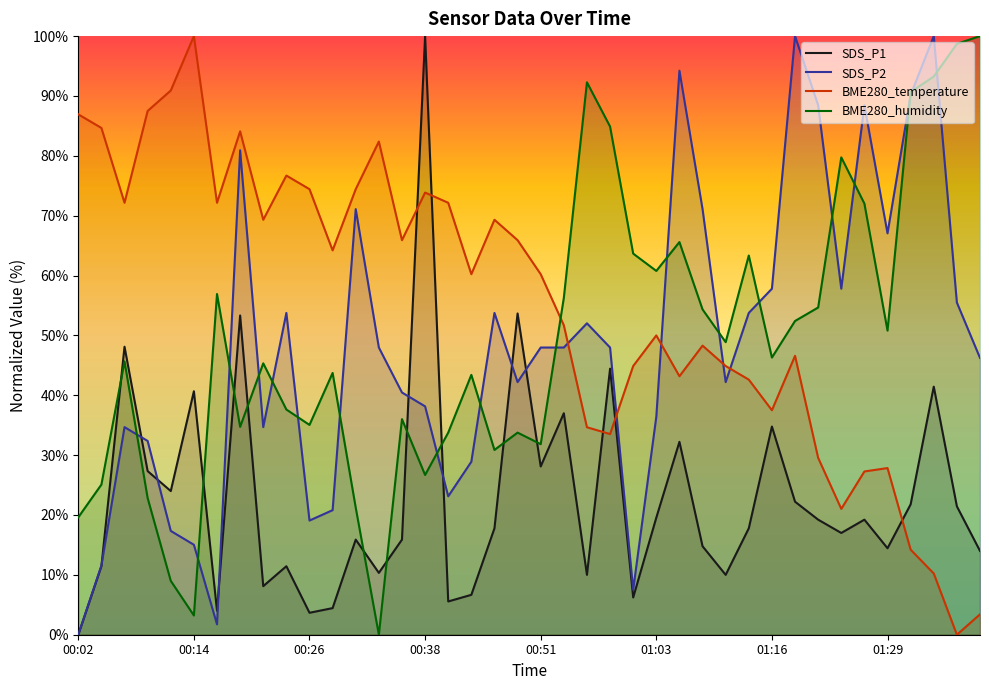

Which series ends up on top after the final intersection of BME280_temperature and SDS_P1?

SDS_P1